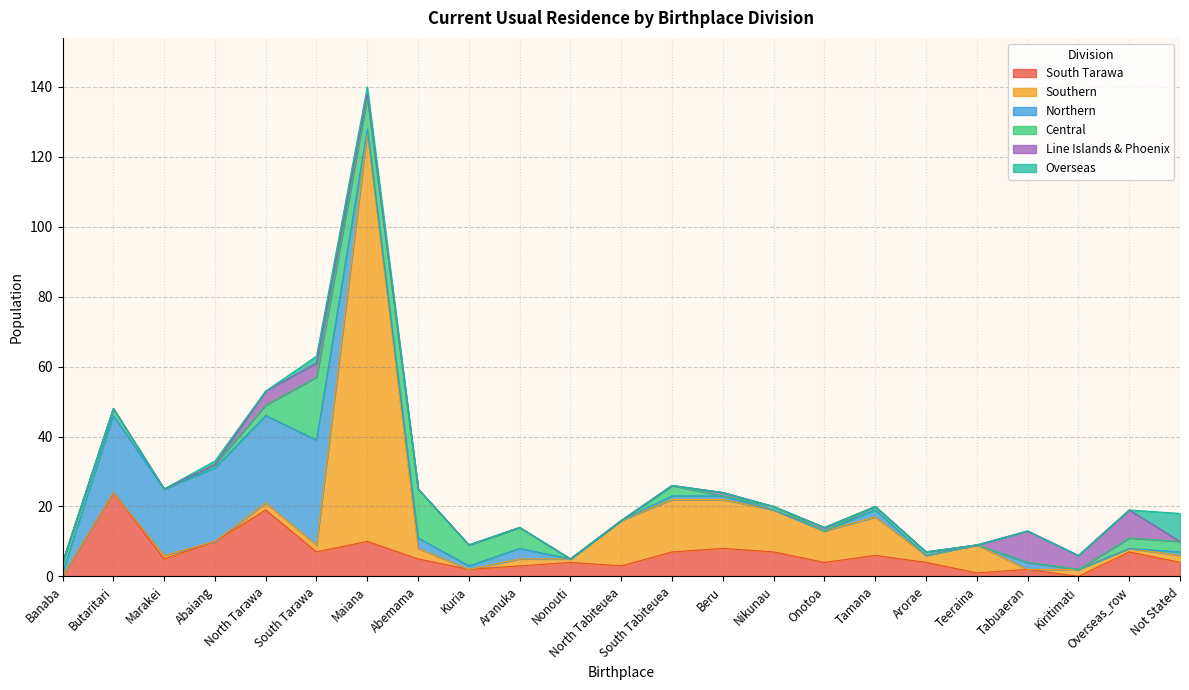

At which label does Southern reach its minimum?

Banaba